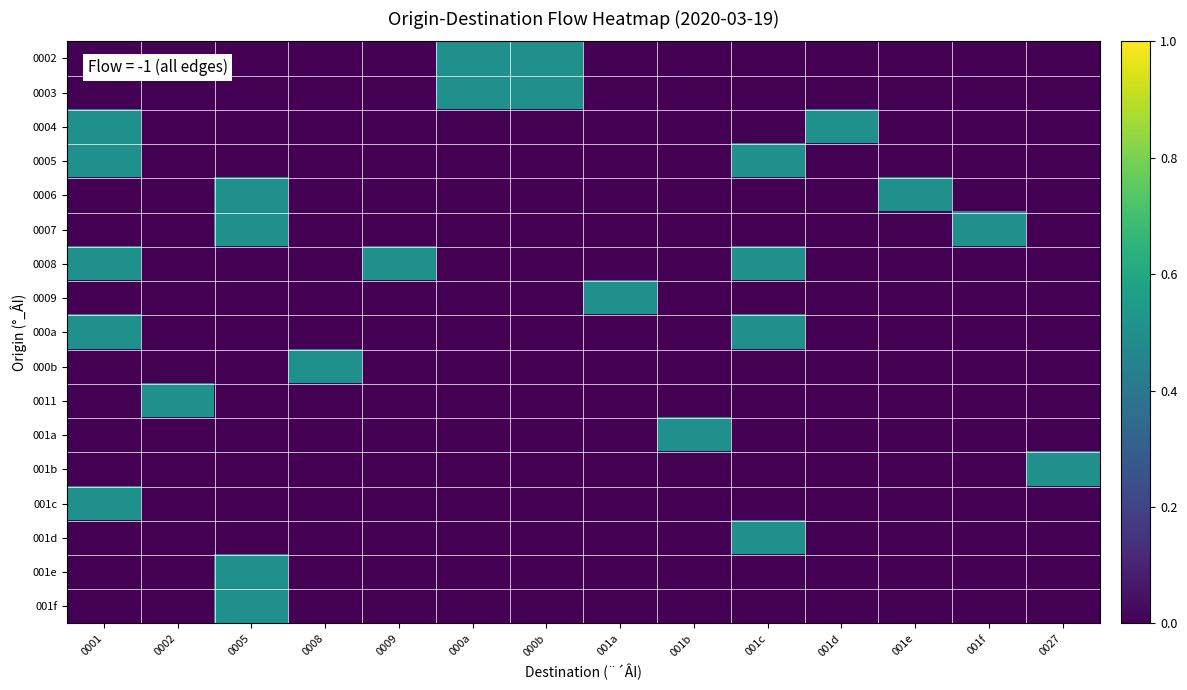

Reading right to left, list all the values displayed in this chart.

0002: 0027=0.0	001f=0.0	001e=0.0	001d=0.0	001c=0.0	001b=0.0	001a=0.0	000b=0.5	000a=0.5	0009=0.0	0008=0.0	0005=0.0	0002=0.0	0001=0.0
0003: 0027=0.0	001f=0.0	001e=0.0	001d=0.0	001c=0.0	001b=0.0	001a=0.0	000b=0.5	000a=0.5	0009=0.0	0008=0.0	0005=0.0	0002=0.0	0001=0.0
0004: 0027=0.0	001f=0.0	001e=0.0	001d=0.5	001c=0.0	001b=0.0	001a=0.0	000b=0.0	000a=0.0	0009=0.0	0008=0.0	0005=0.0	0002=0.0	0001=0.5
0005: 0027=0.0	001f=0.0	001e=0.0	001d=0.0	001c=0.5	001b=0.0	001a=0.0	000b=0.0	000a=0.0	0009=0.0	0008=0.0	0005=0.0	0002=0.0	0001=0.5
0006: 0027=0.0	001f=0.0	001e=0.5	001d=0.0	001c=0.0	001b=0.0	001a=0.0	000b=0.0	000a=0.0	0009=0.0	0008=0.0	0005=0.5	0002=0.0	0001=0.0
0007: 0027=0.0	001f=0.5	001e=0.0	001d=0.0	001c=0.0	001b=0.0	001a=0.0	000b=0.0	000a=0.0	0009=0.0	0008=0.0	0005=0.5	0002=0.0	0001=0.0
0008: 0027=0.0	001f=0.0	001e=0.0	001d=0.0	001c=0.5	001b=0.0	001a=0.0	000b=0.0	000a=0.0	0009=0.5	0008=0.0	0005=0.0	0002=0.0	0001=0.5
0009: 0027=0.0	001f=0.0	001e=0.0	001d=0.0	001c=0.0	001b=0.0	001a=0.5	000b=0.0	000a=0.0	0009=0.0	0008=0.0	0005=0.0	0002=0.0	0001=0.0
000a: 0027=0.0	001f=0.0	001e=0.0	001d=0.0	001c=0.5	001b=0.0	001a=0.0	000b=0.0	000a=0.0	0009=0.0	0008=0.0	0005=0.0	0002=0.0	0001=0.5
000b: 0027=0.0	001f=0.0	001e=0.0	001d=0.0	001c=0.0	001b=0.0	001a=0.0	000b=0.0	000a=0.0	0009=0.0	0008=0.5	0005=0.0	0002=0.0	0001=0.0
0011: 0027=0.0	001f=0.0	001e=0.0	001d=0.0	001c=0.0	001b=0.0	001a=0.0	000b=0.0	000a=0.0	0009=0.0	0008=0.0	0005=0.0	0002=0.5	0001=0.0
001a: 0027=0.0	001f=0.0	001e=0.0	001d=0.0	001c=0.0	001b=0.5	001a=0.0	000b=0.0	000a=0.0	0009=0.0	0008=0.0	0005=0.0	0002=0.0	0001=0.0
001b: 0027=0.5	001f=0.0	001e=0.0	001d=0.0	001c=0.0	001b=0.0	001a=0.0	000b=0.0	000a=0.0	0009=0.0	0008=0.0	0005=0.0	0002=0.0	0001=0.0
001c: 0027=0.0	001f=0.0	001e=0.0	001d=0.0	001c=0.0	001b=0.0	001a=0.0	000b=0.0	000a=0.0	0009=0.0	0008=0.0	0005=0.0	0002=0.0	0001=0.5
001d: 0027=0.0	001f=0.0	001e=0.0	001d=0.0	001c=0.5	001b=0.0	001a=0.0	000b=0.0	000a=0.0	0009=0.0	0008=0.0	0005=0.0	0002=0.0	0001=0.0
001e: 0027=0.0	001f=0.0	001e=0.0	001d=0.0	001c=0.0	001b=0.0	001a=0.0	000b=0.0	000a=0.0	0009=0.0	0008=0.0	0005=0.5	0002=0.0	0001=0.0
001f: 0027=0.0	001f=0.0	001e=0.0	001d=0.0	001c=0.0	001b=0.0	001a=0.0	000b=0.0	000a=0.0	0009=0.0	0008=0.0	0005=0.5	0002=0.0	0001=0.0